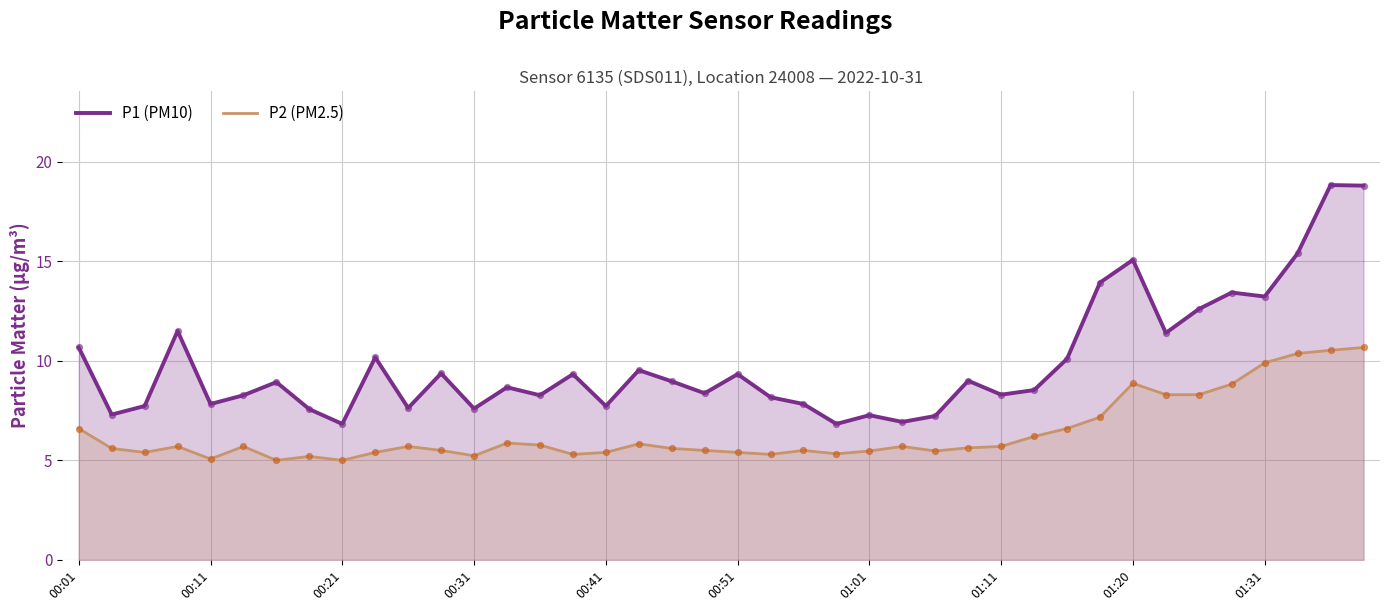

What is the total value across all series at 01:31?

23.1